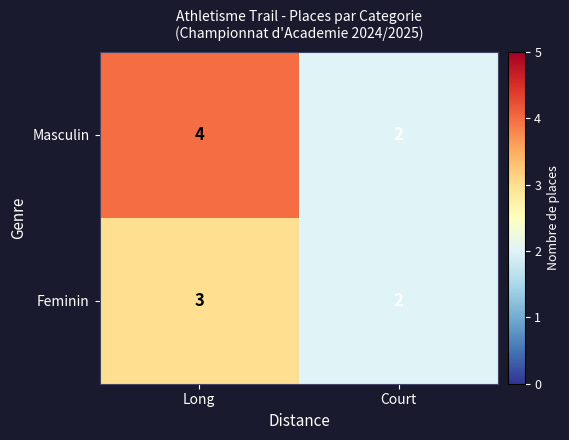

What is the average value of the Masculin series?

3